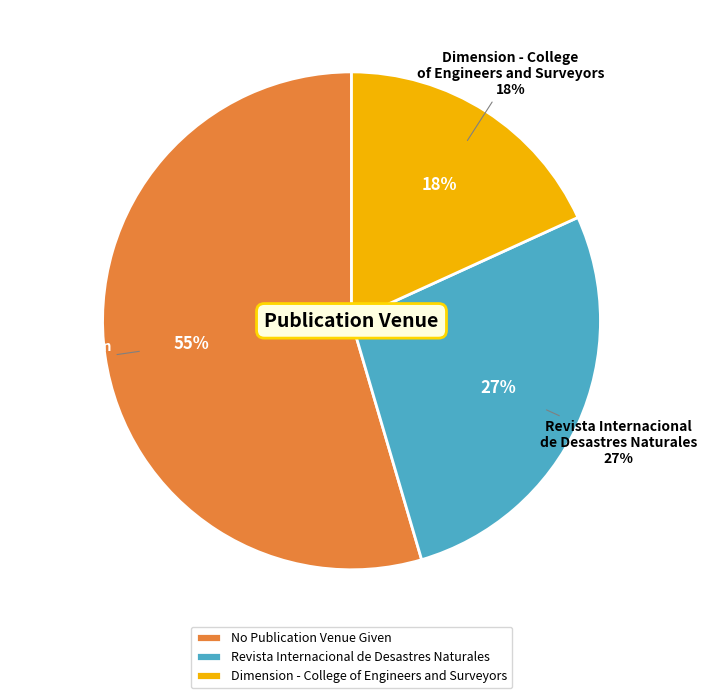

To the nearest percent, what percentage of the pie is Revista Internacional de Desastres Naturales?

27%